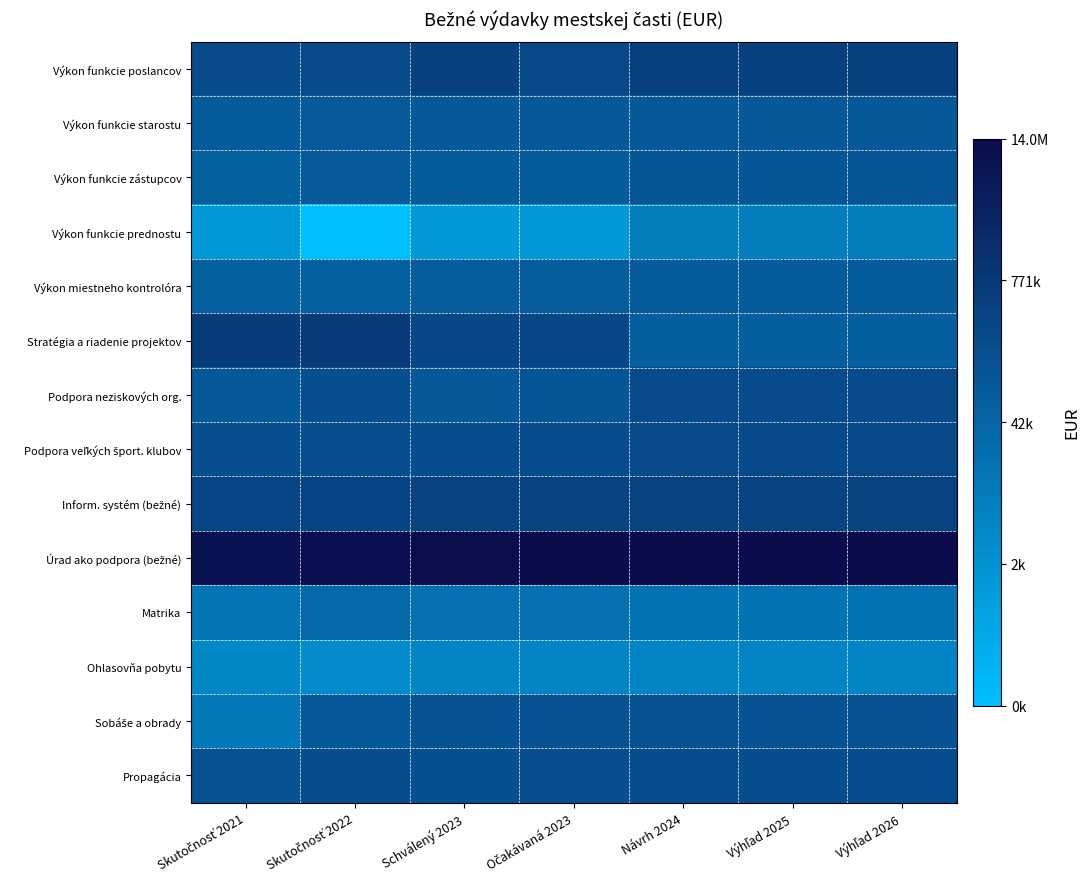

What is the minimum value shown in the chart?

4.9